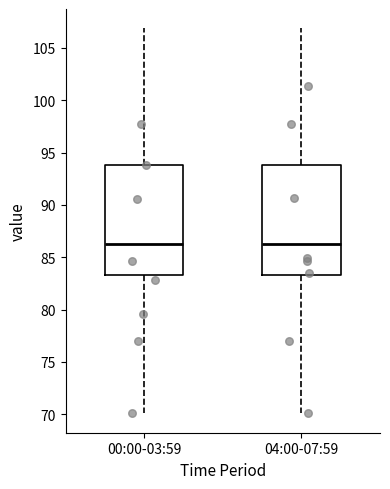

Reading left to right, transcribe this box plot: for each box, give where its median line is, the range the box spans, and where its two whiskers end, as read against the y-axis. The values are not printed on the chart, so give them approximately, as read against the axis.

00:00-03:59: median 86.5, box 83.5 to 94.0, whiskers 70.0 to 107.0
04:00-07:59: median 86.5, box 83.5 to 94.0, whiskers 70.0 to 107.0